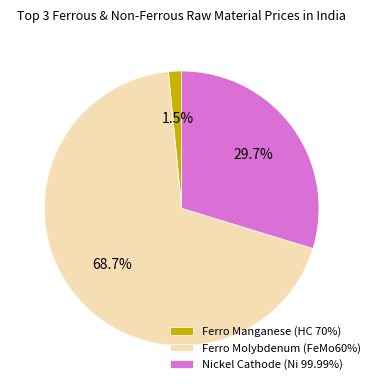

What is the ratio of the value at Ferro Molybdenum (FeMo60%) to the value at Nickel Cathode (Ni 99.99%)?

2.3